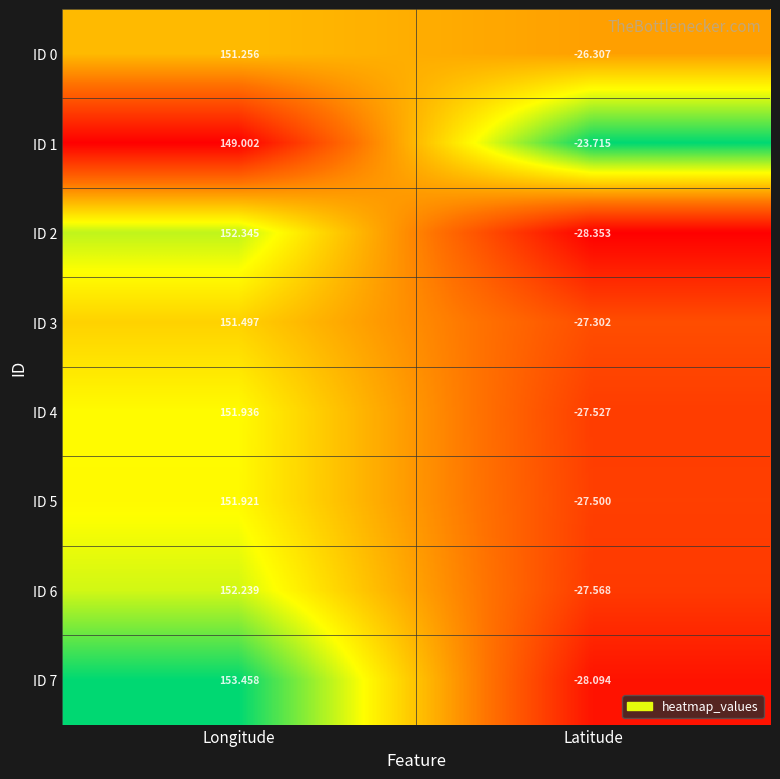

Is the value of ID 7 at Longitude greater than the value of ID 0 at Latitude?

Yes